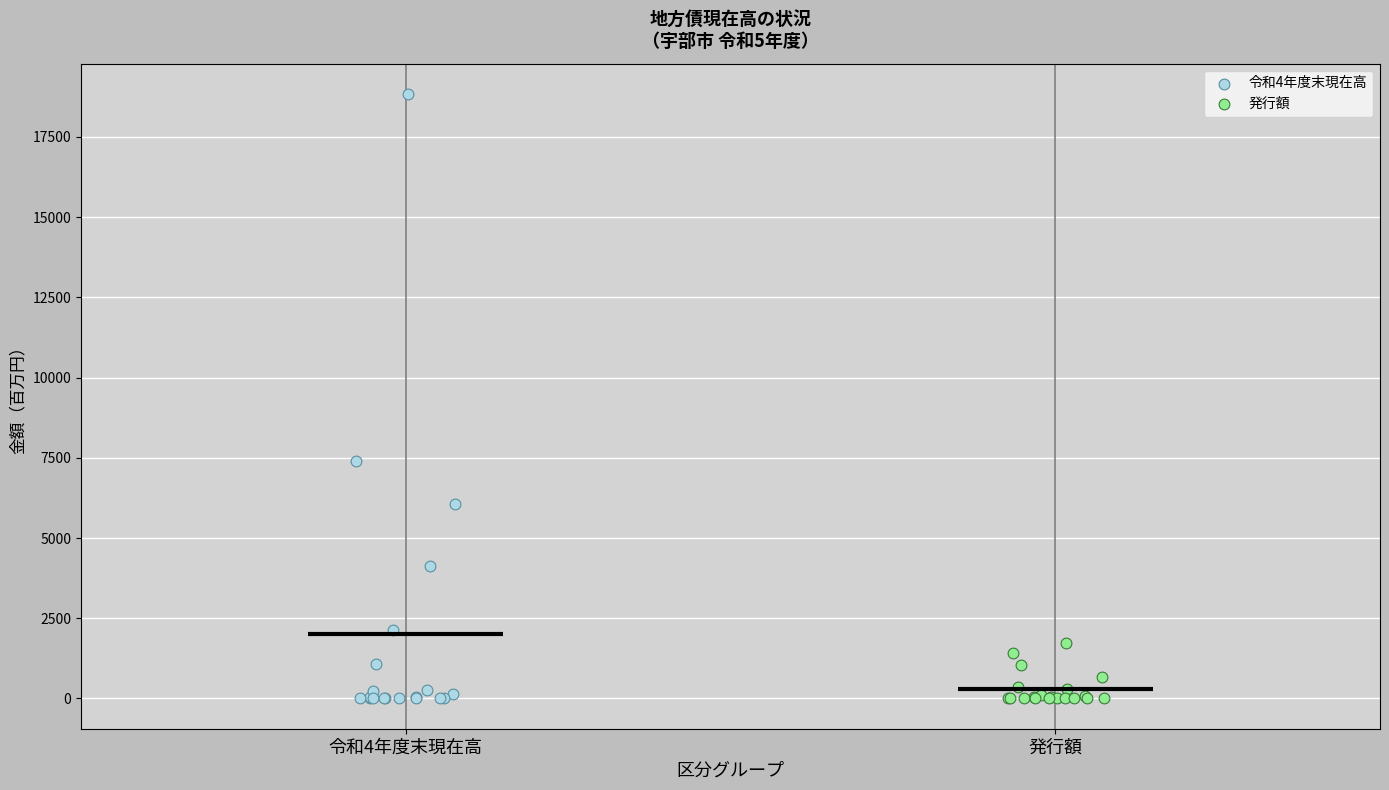

Which series contains the highest Y value?

令和4年度末現在高